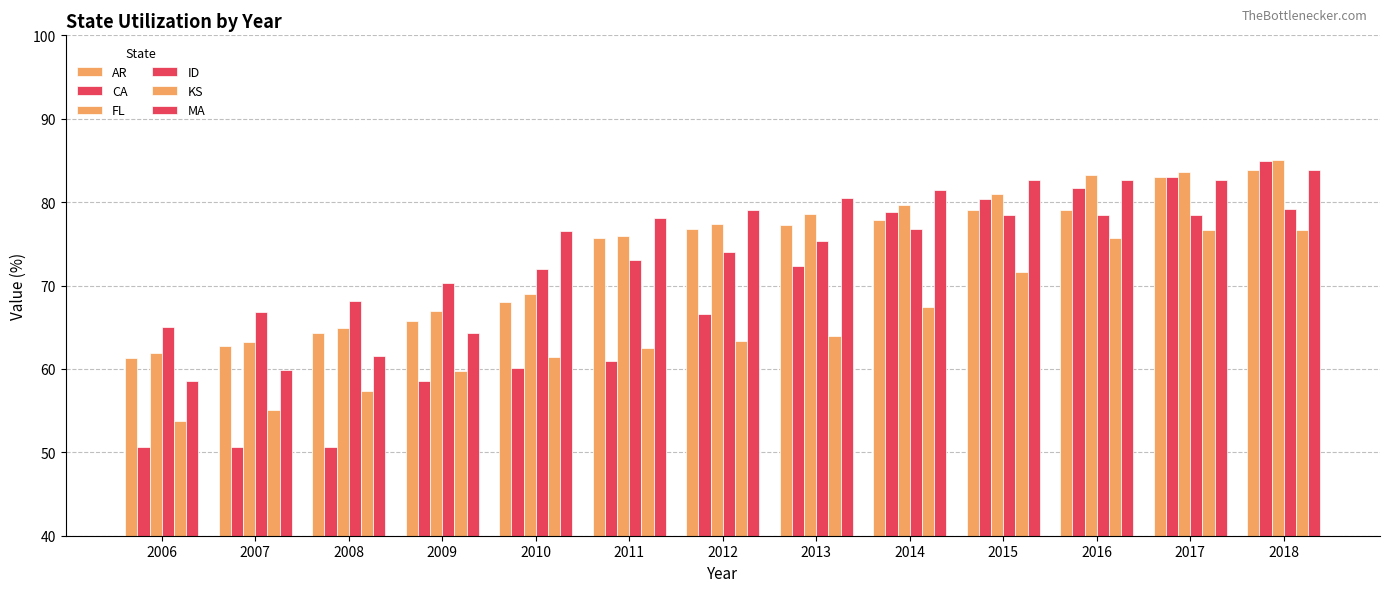

How many bars are there in total?

78